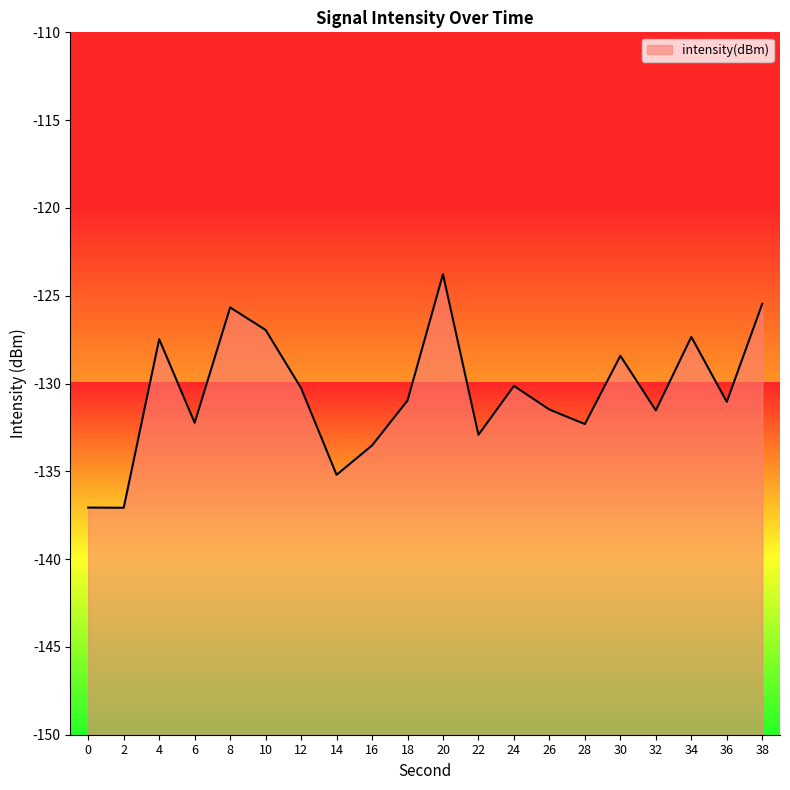

Where does the data first go above -130?

4